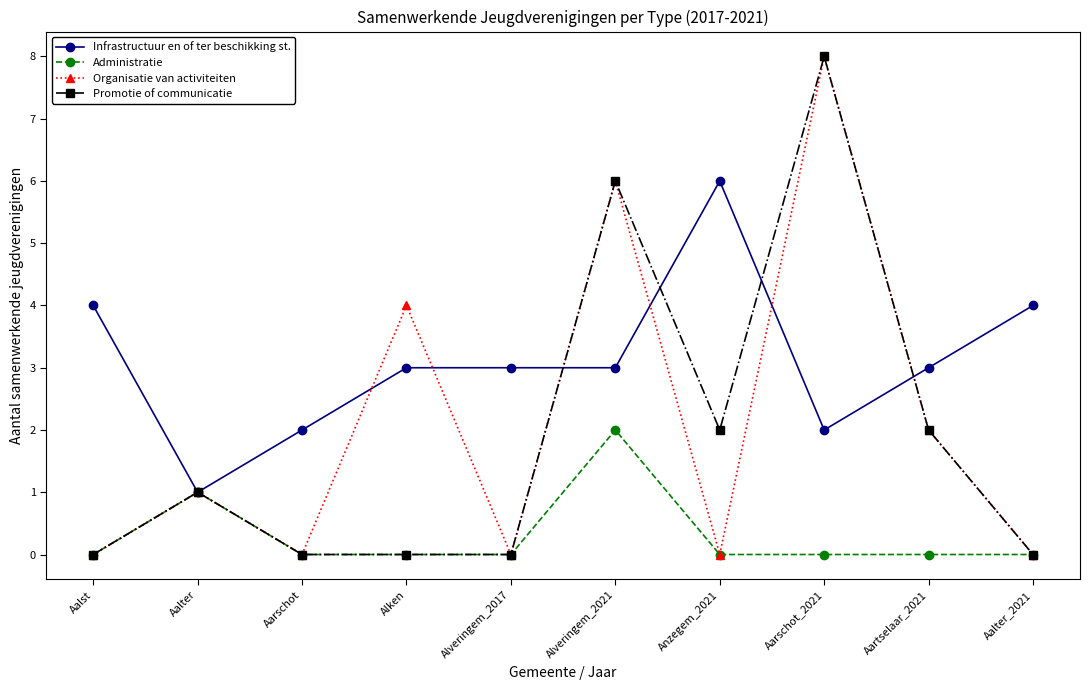

Which series changed the most between Alken and Aalter_2021?

Organisatie van activiteiten